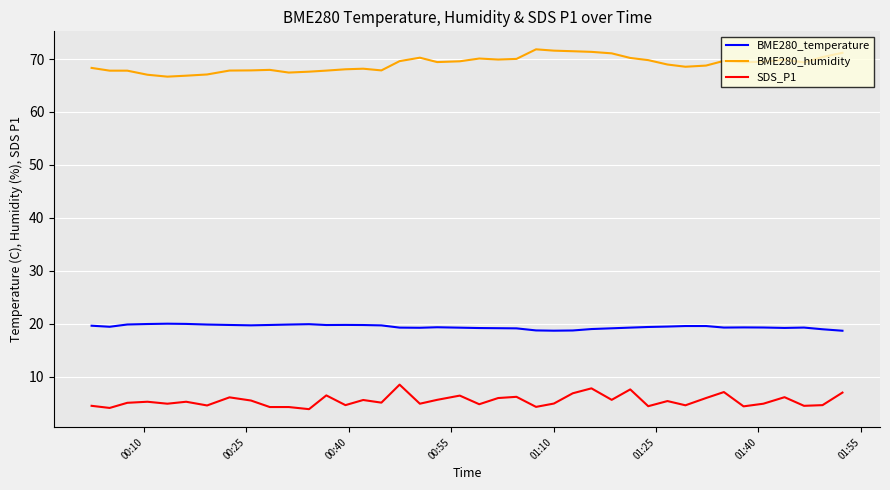

What are all the series names shown in the legend?

BME280_temperature, BME280_humidity, SDS_P1